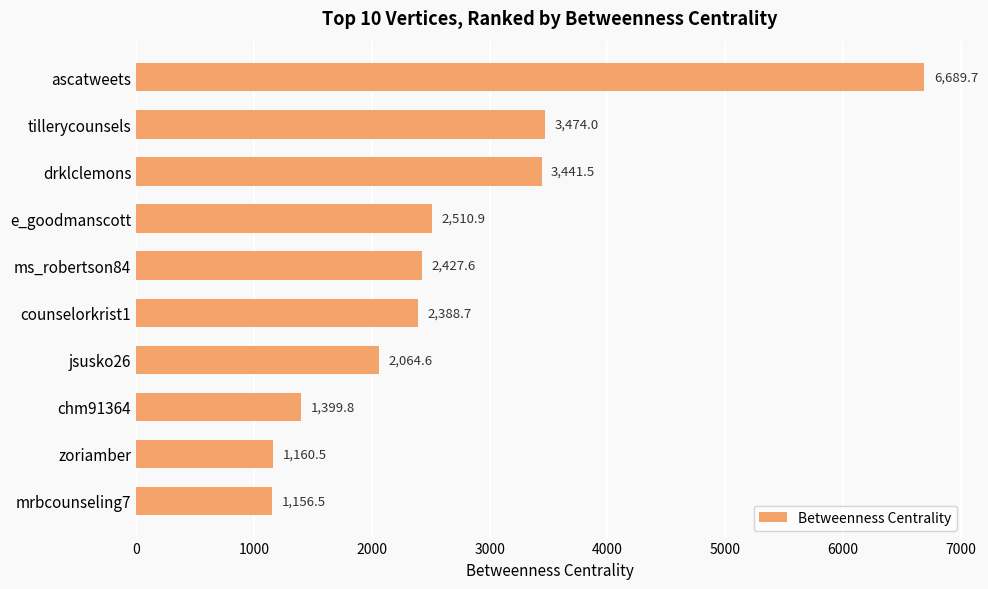

Rank the categories by value from lowest to highest.

mrbcounseling7, zoriamber, chm91364, jsusko26, counselorkrist1, ms_robertson84, e_goodmanscott, drklclemons, tillerycounsels, ascatweets